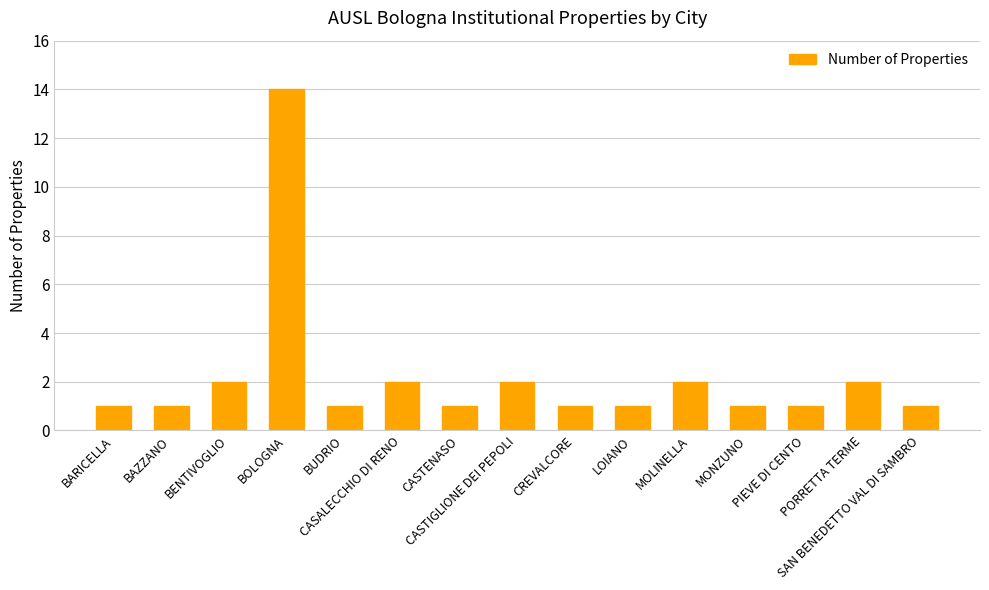

What is the greatest value displayed?

14